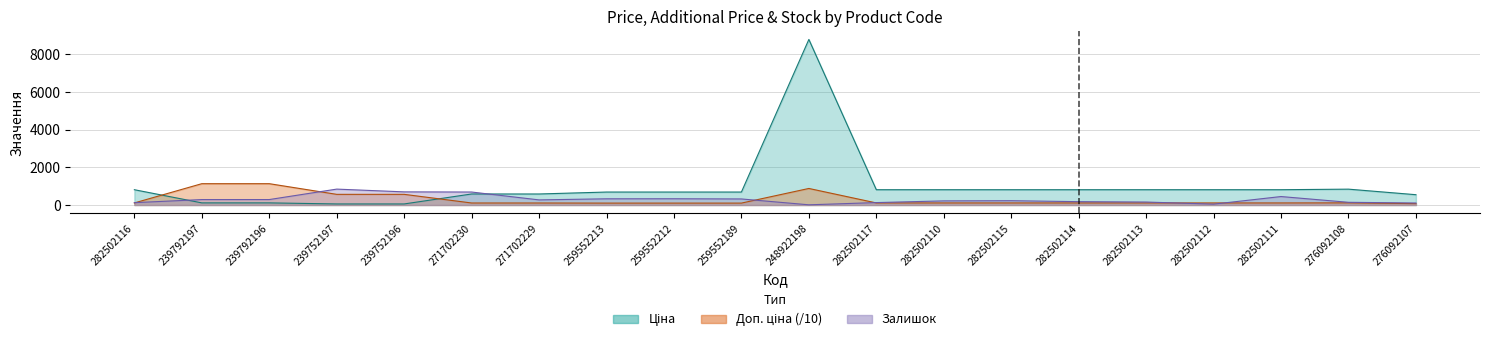

Where is the first local maximum for Ціна?

248922198